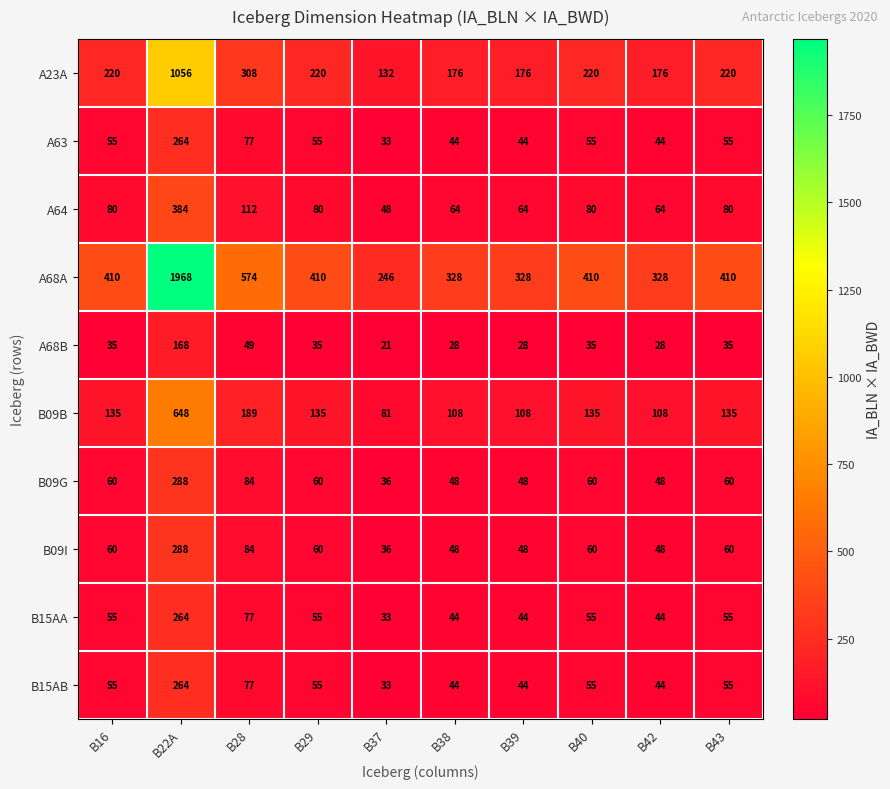

True or false: B09G has a value of 288 at B22A.

True